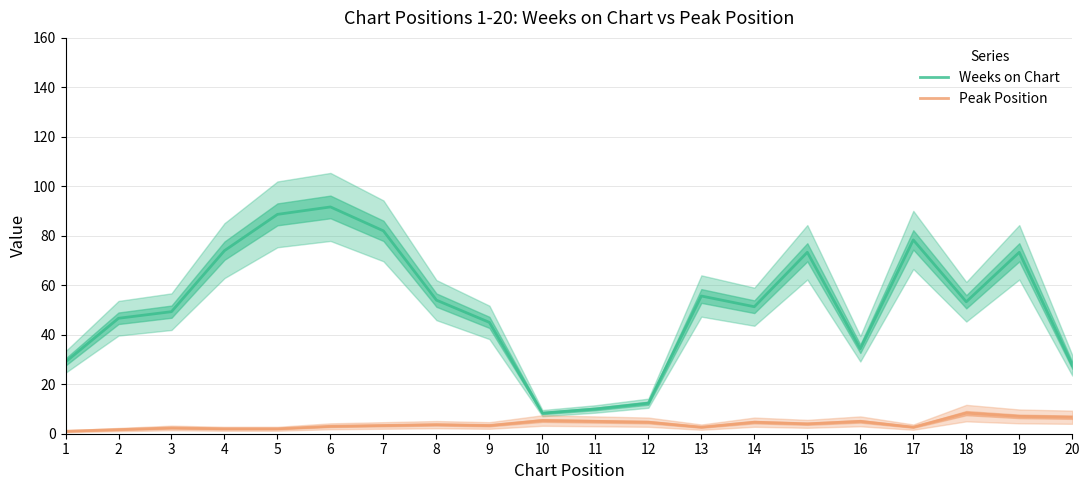

Is this an area chart (filled region under the line)?

No